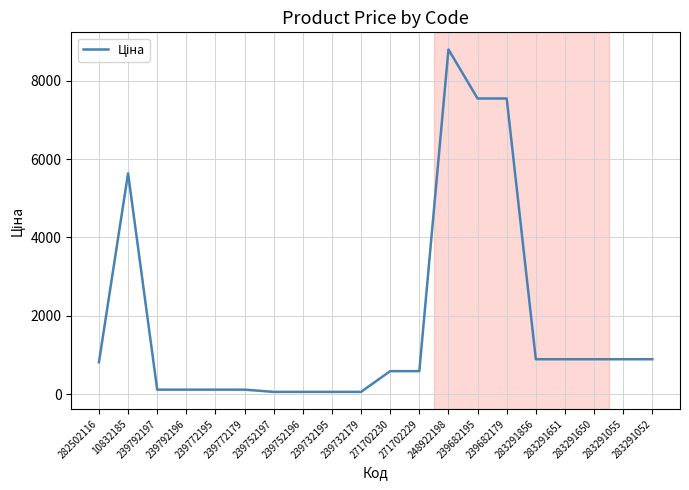

What is the smallest value displayed?

56.7